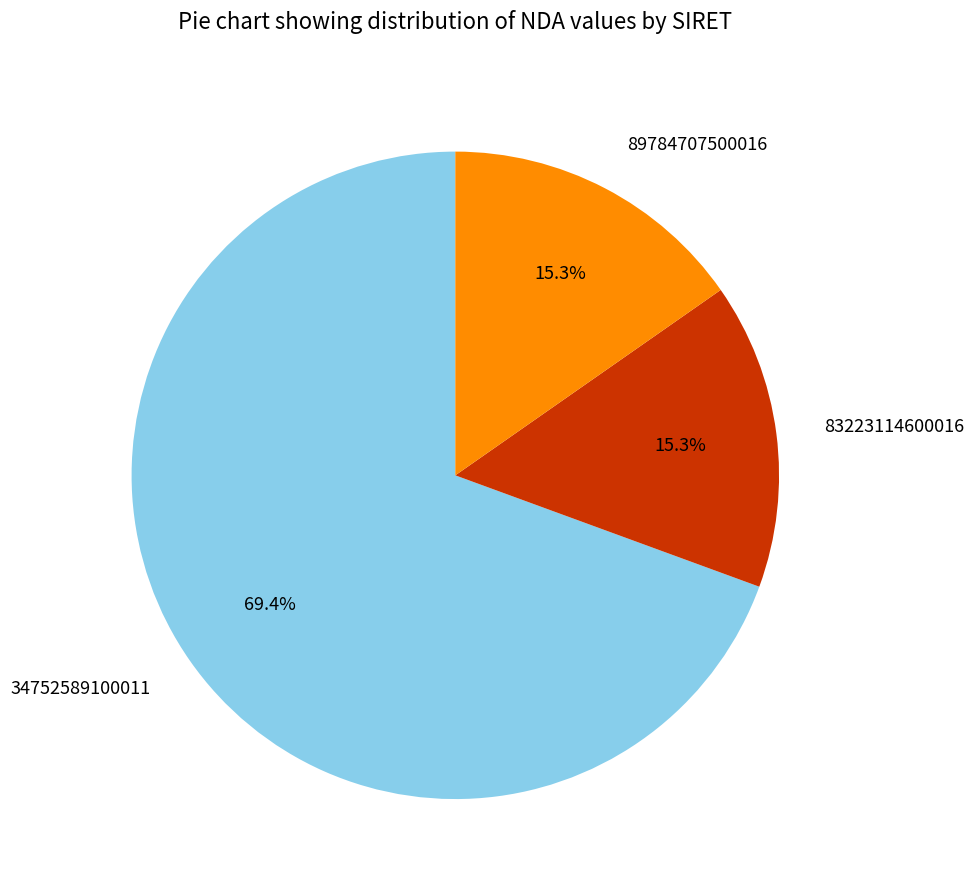

To the nearest percent, what percentage of the pie is 34752589100011?

69%